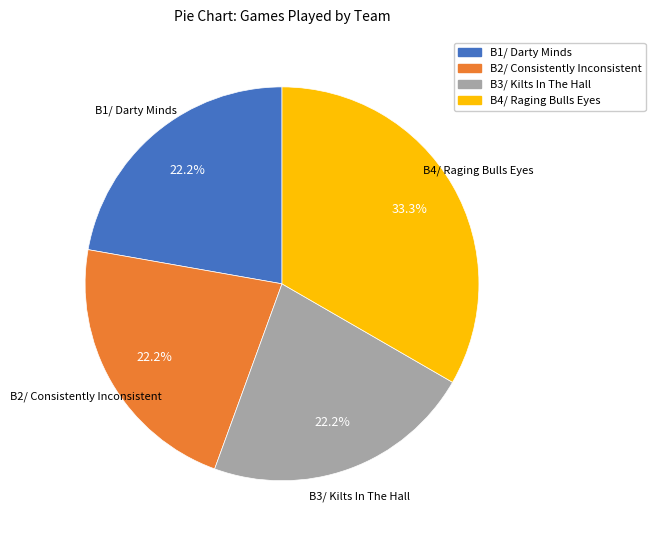

Is there a majority slice in this chart?

No